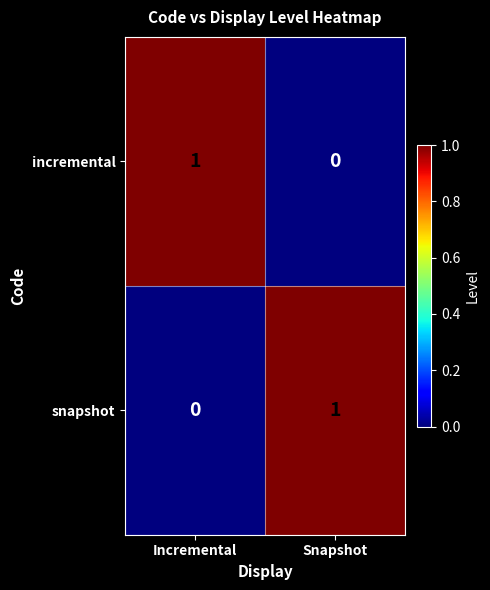

Rank the categories by incremental value from lowest to highest.

Snapshot, Incremental